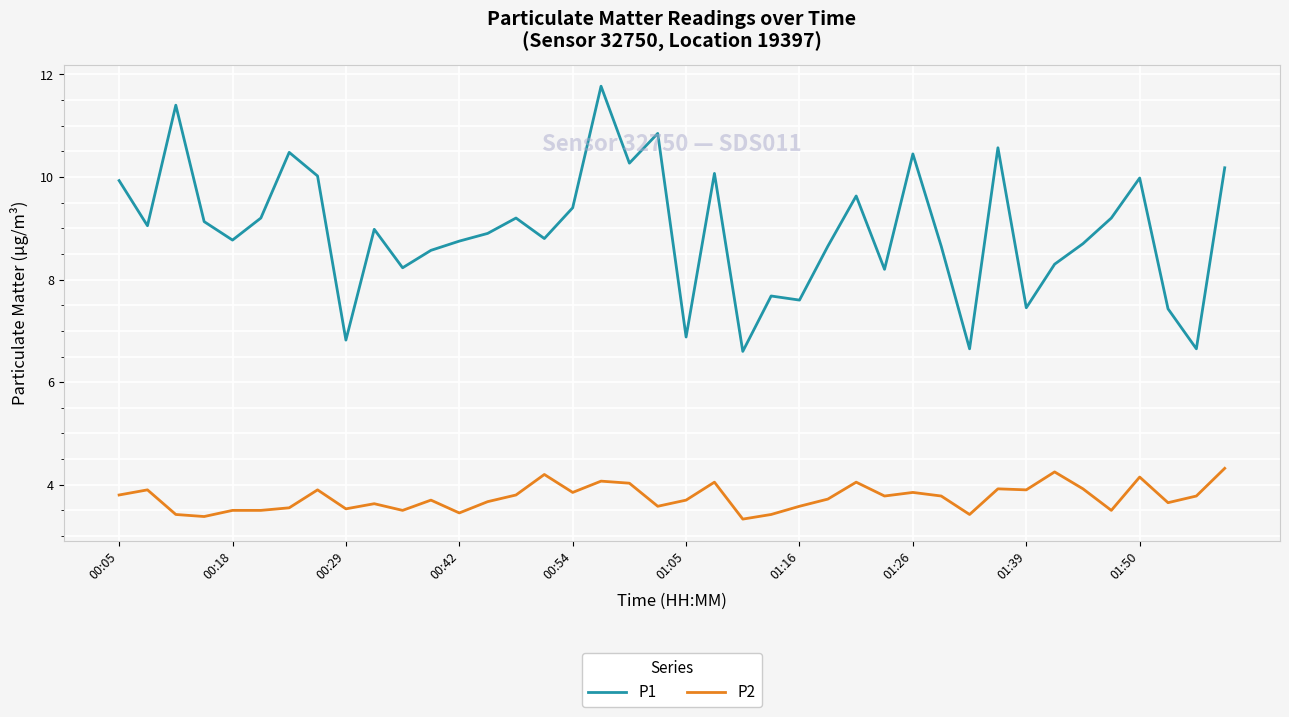

What is the highest value of the P2 series?

4.3